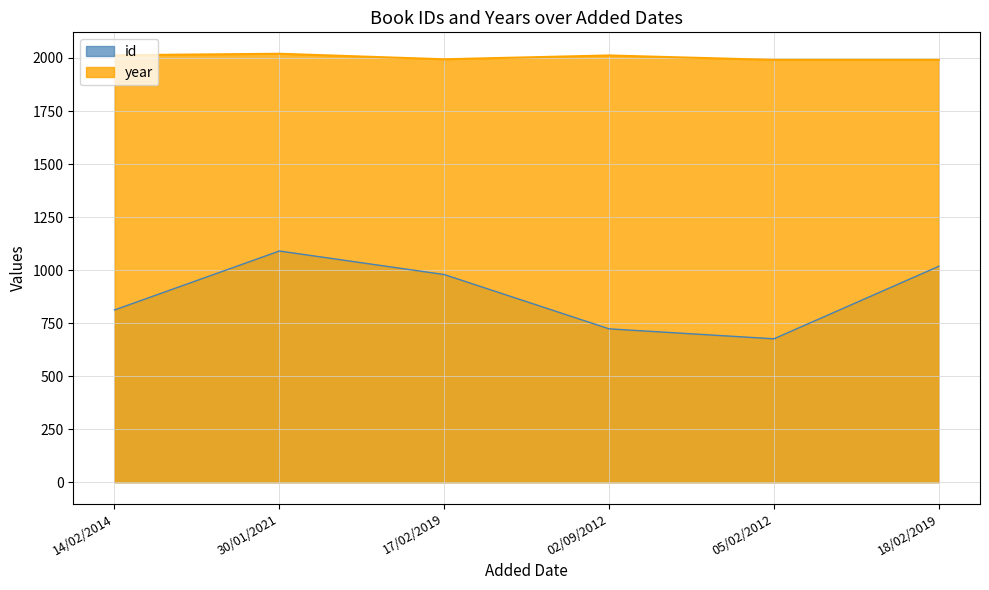

How many distinct data groups are displayed?

2